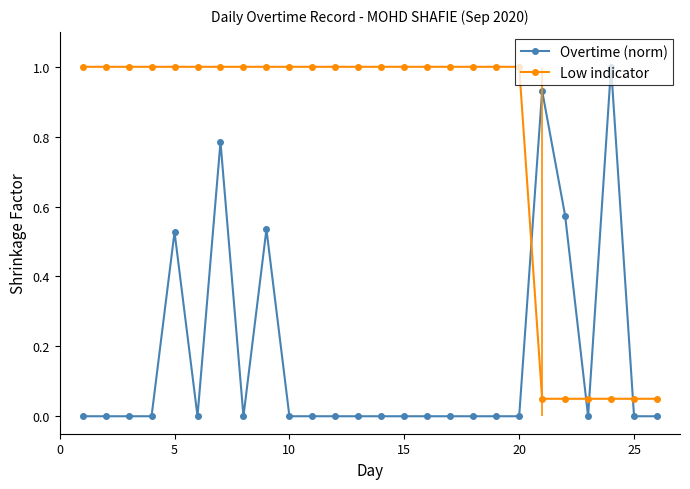

Is it true that Low indicator equals 1.0 at 10?

True